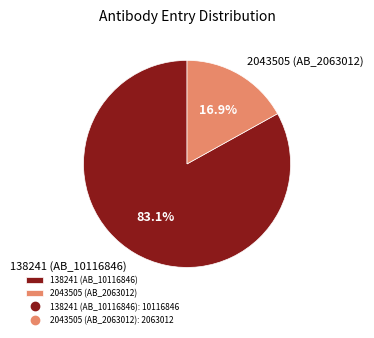

The 2043505 slice represents 17% of the pie. True or false?

True